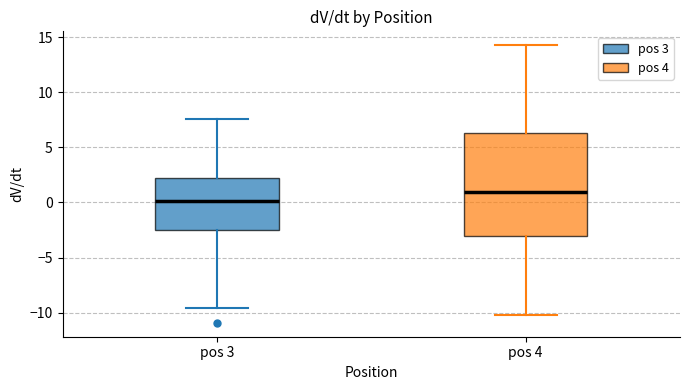

Reading left to right, transcribe this box plot: for each box, give where its median line is, the range the box spans, and where its two whiskers end, as read against the y-axis. The values are not printed on the chart, so give them approximately, as read against the axis.

pos 3: median 0.0, box -2.5 to 2.0, whiskers -9.5 to 7.5
pos 4: median 1.0, box -3.0 to 6.5, whiskers -10.0 to 14.5